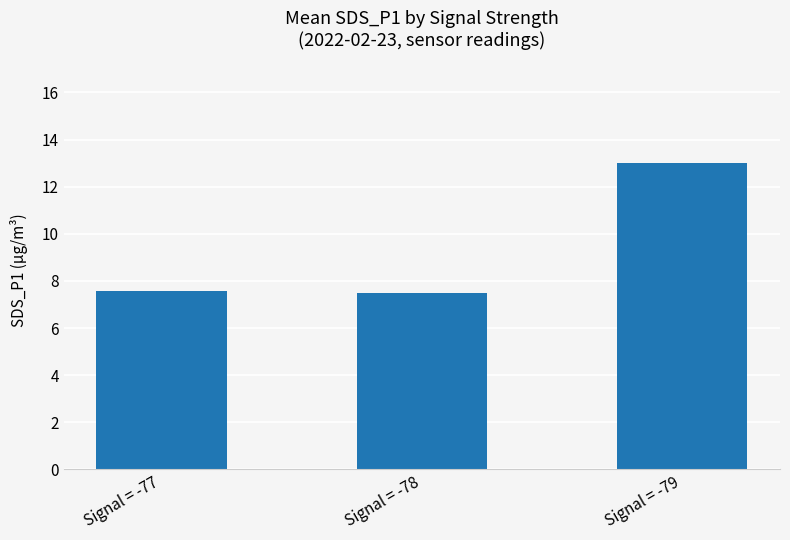

Which label corresponds to the largest value in the chart?

Signal = -79